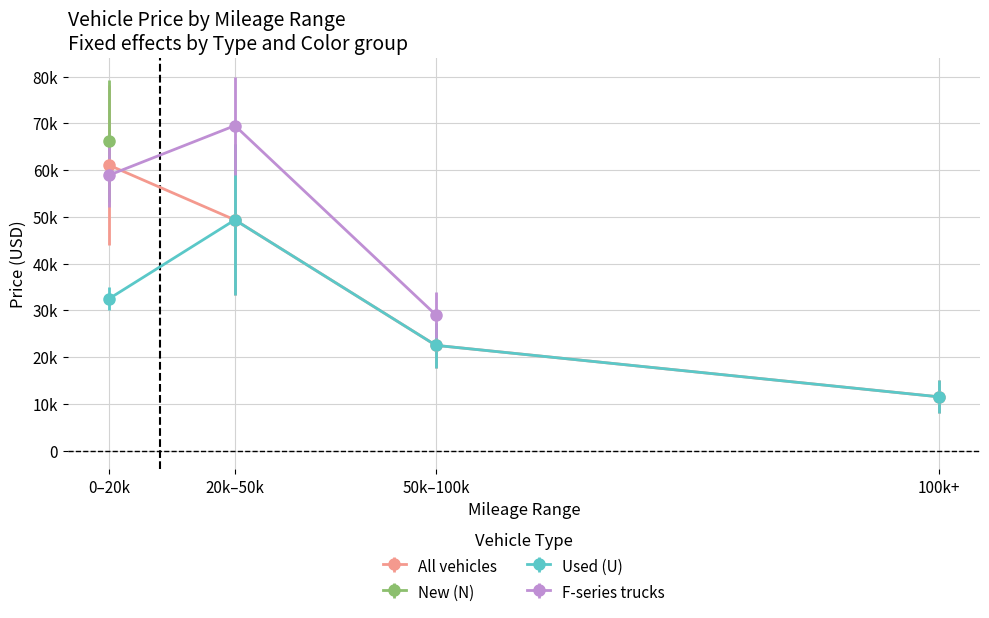

True or false: Used High has more than 0 points higher than both neighbors.

True